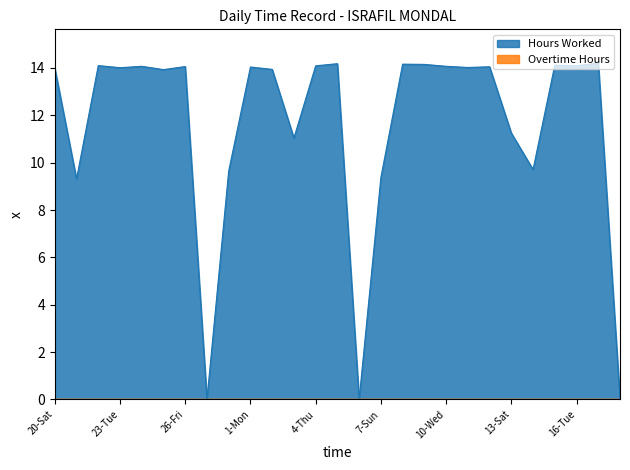

Which category has the highest value across all series?

17-Wed